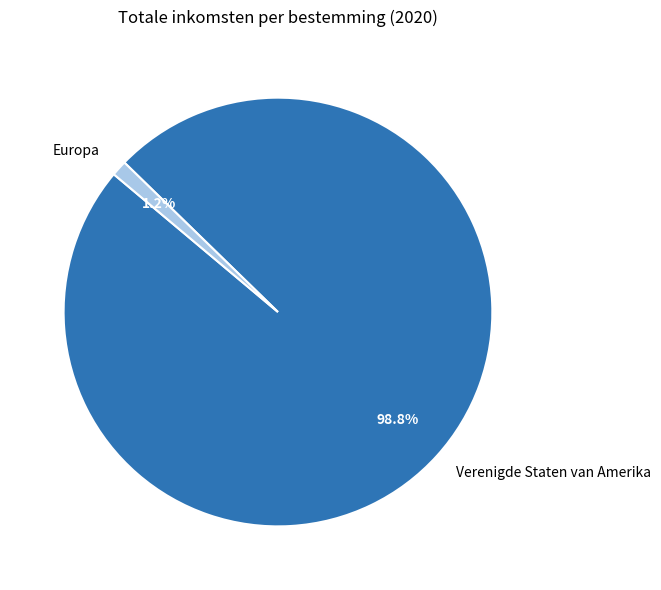

What is the largest slice in the pie chart?

Verenigde Staten van Amerika